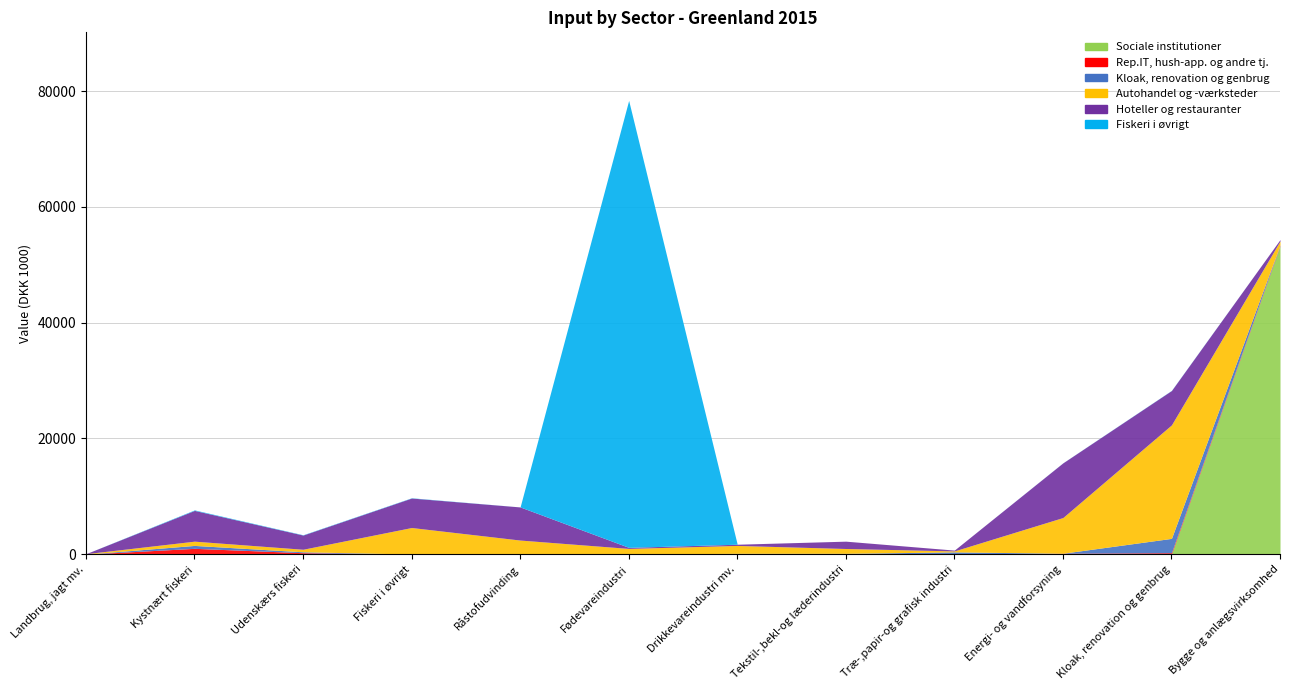

Is it true that Autohandel og -værksteder equals 7257.7 at Fiskeri i øvrigt?

False